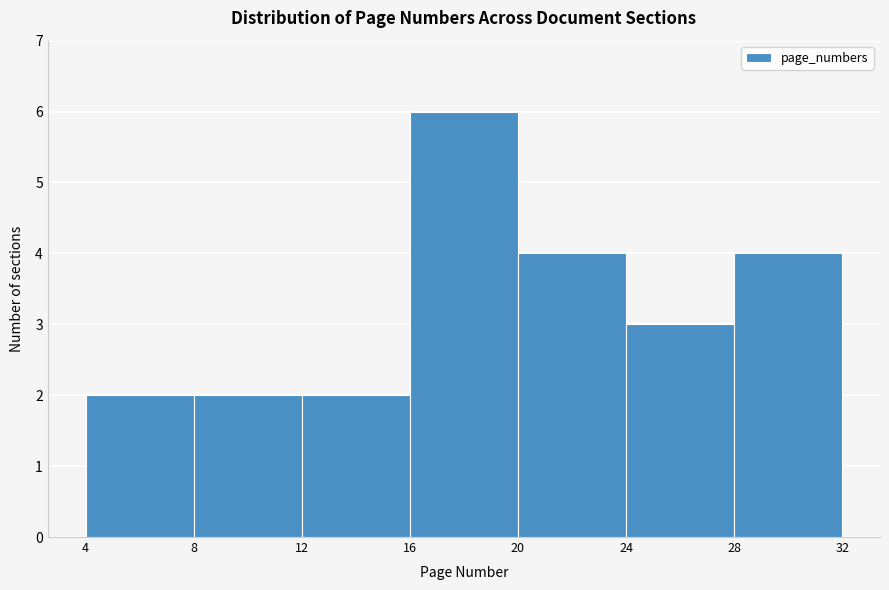

Over which range of the x-axis is the bar tallest?

16 to 20